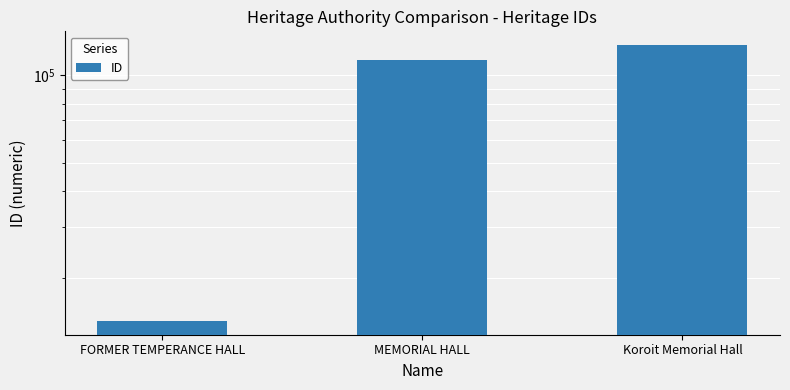

The chart shows a value of 171031 at Koroit Memorial Hall. True or false?

False